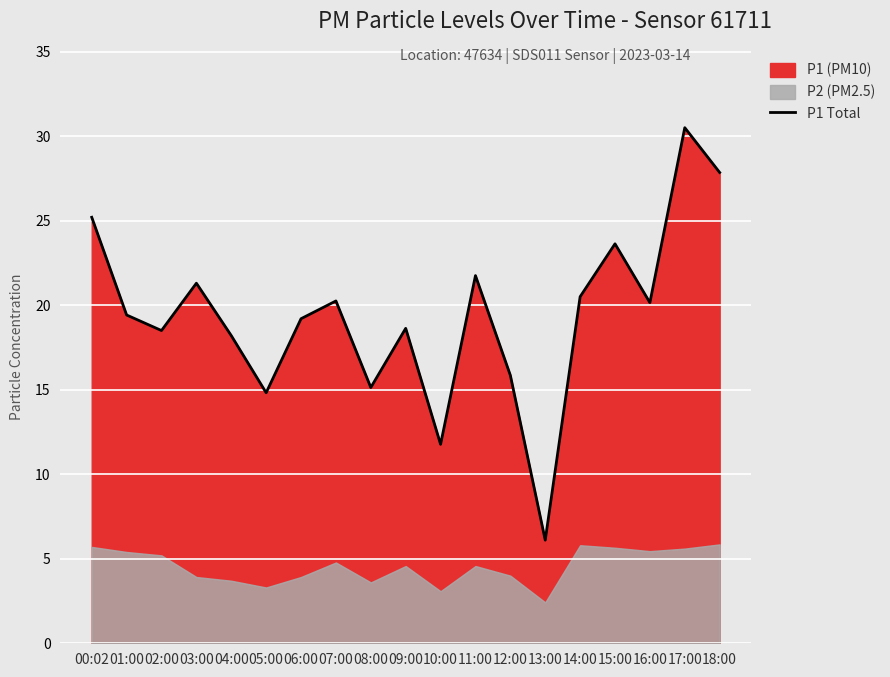

At which label does the data first exceed 19?

00:02